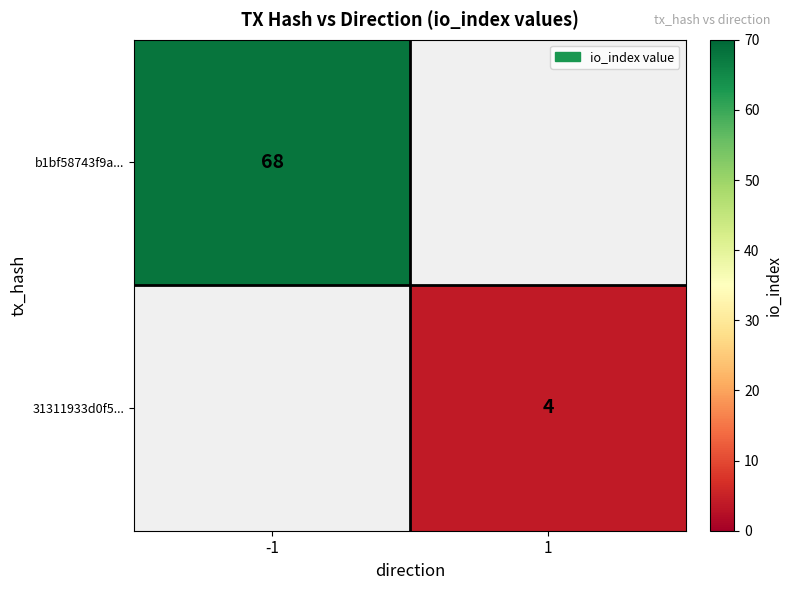

True or false: b1bf58743f9a... has a value of 122 at -1.

False